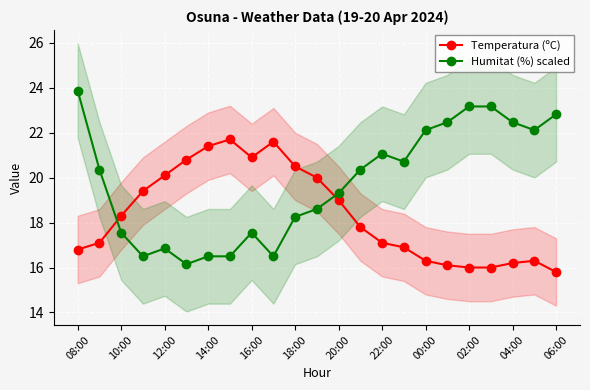

How many interior local valleys does the Temperatura (ºC) series have?

1